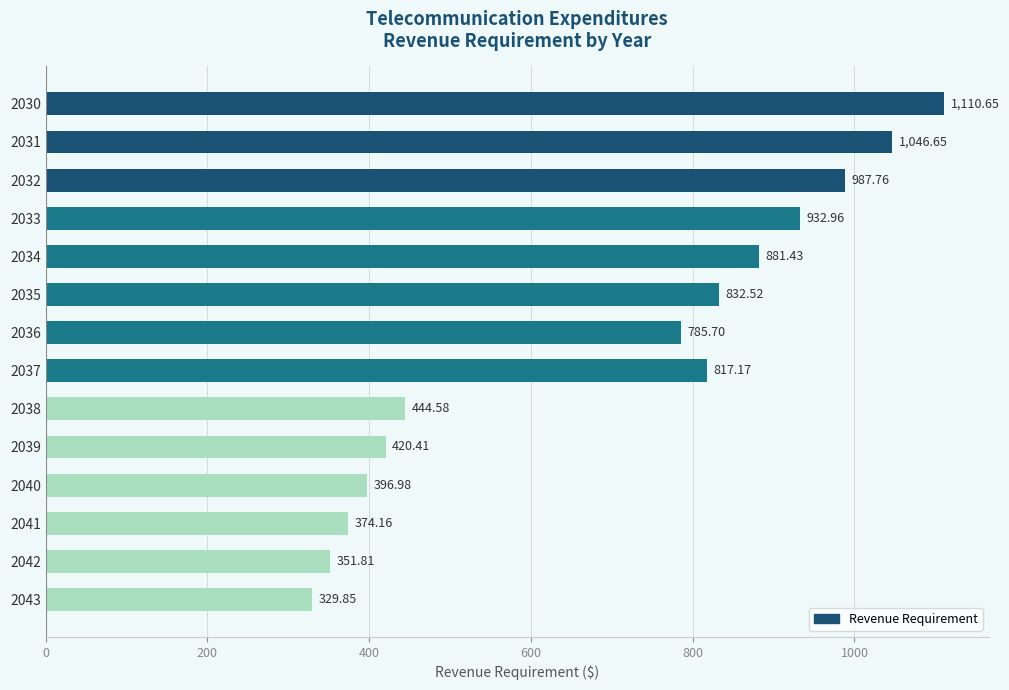

At which category does the chart reach its minimum across all series?

2043